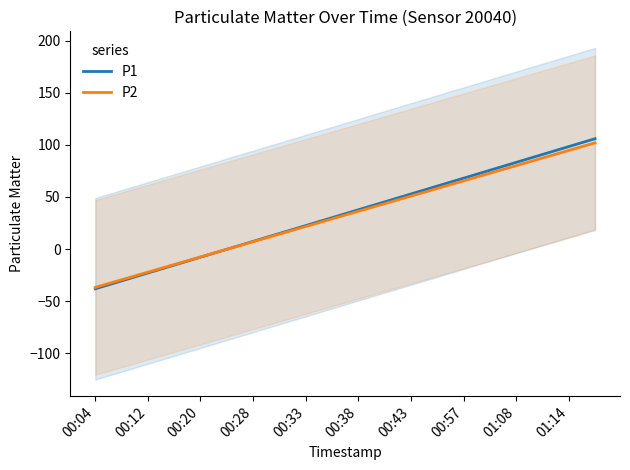

The P2 series shows 50.8 at 00:43. True or false?

True